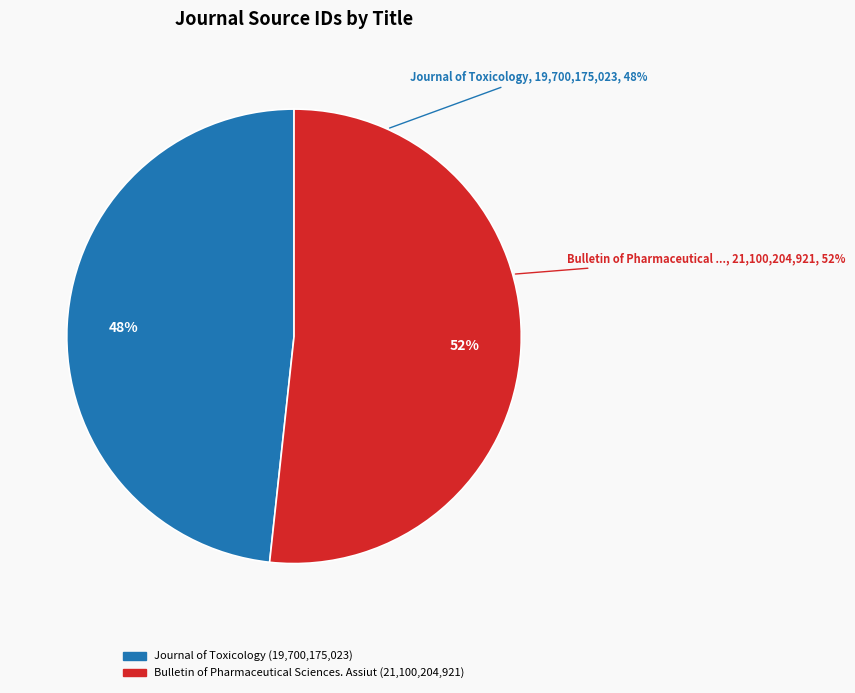

To the nearest percent, what is the difference between the Journal of Toxicology and Bulletin of Pharmaceutical Sciences. Assiut slice percentages?

3%